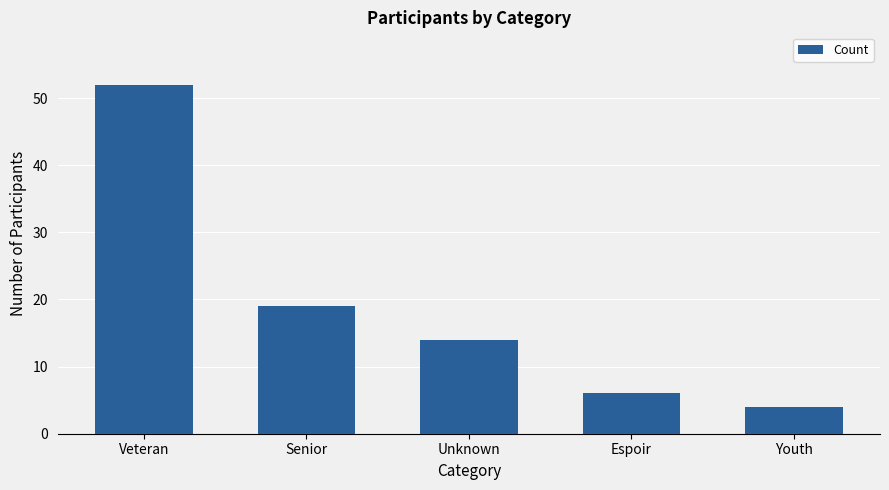

At which label does the data first exceed 14?

Veteran